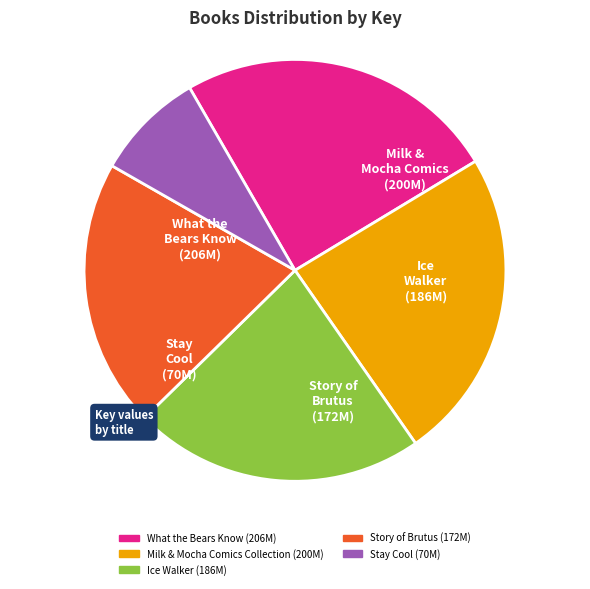

Does What the Bears Know represent more than half of the total?

No